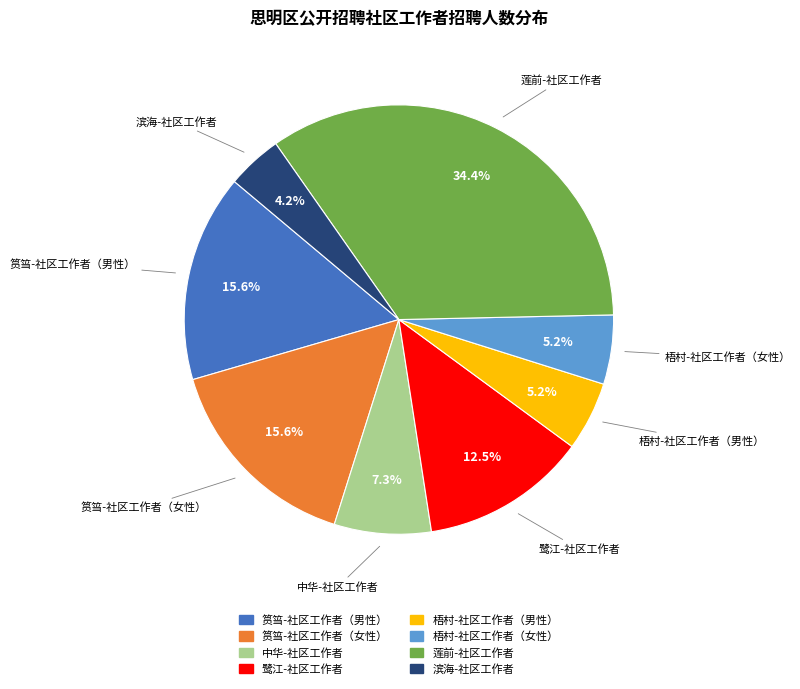

What is the total percentage of 梧村-社区工作者（女性） and 筼筜-社区工作者（男性）?

20.8%